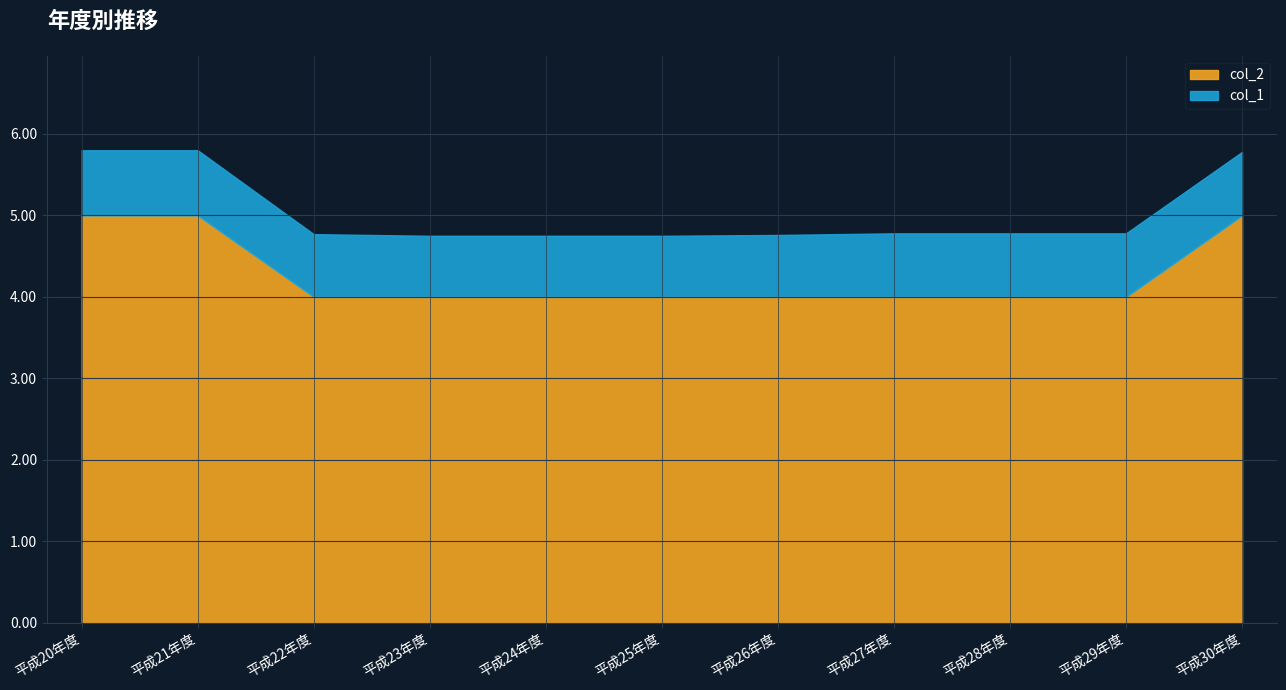

Where is col_2 nearest to the value 4?

平成22年度